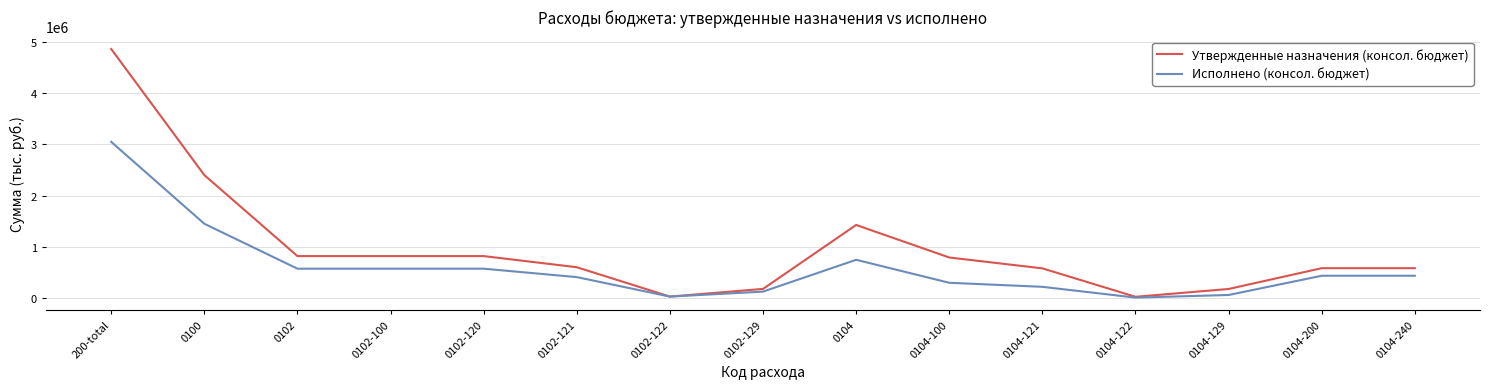

At which category is the sum across all series the highest?

200-total